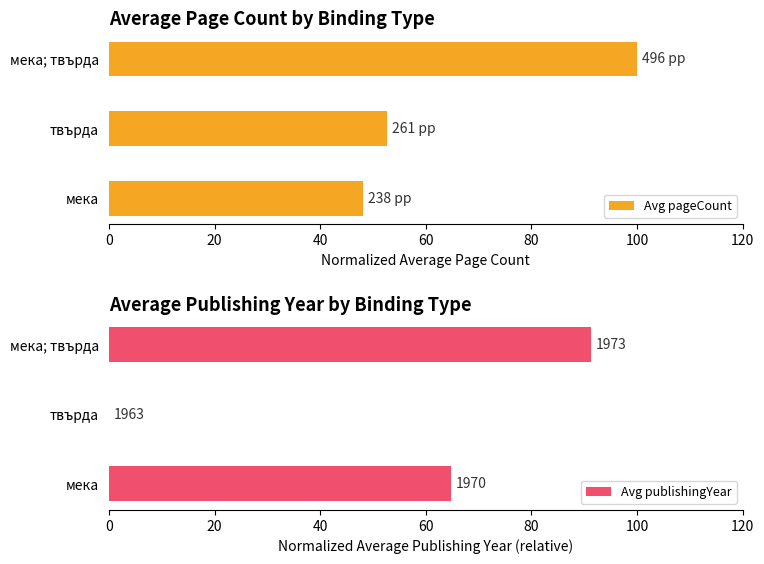

Is it true that Avg pageCount equals 134.0 at мека; твърда?

False